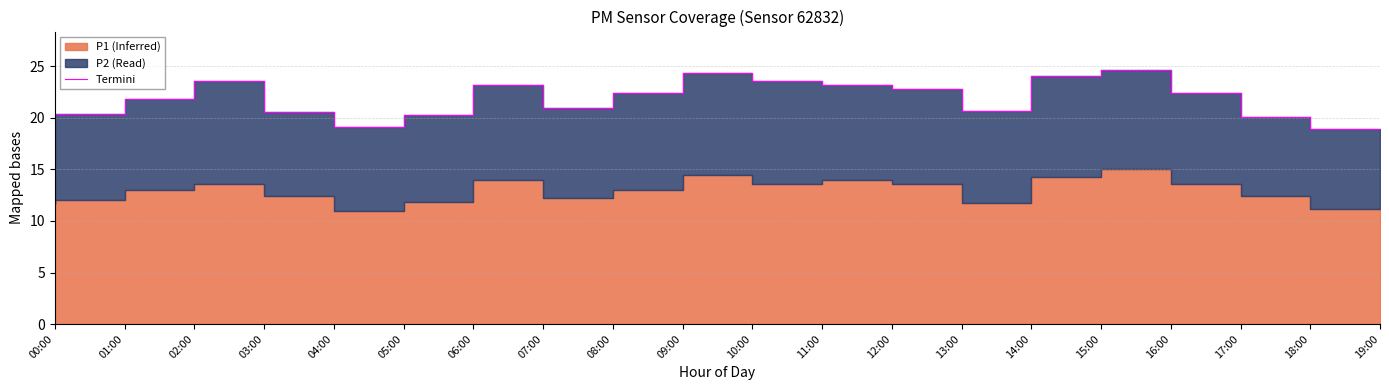

What is the smallest value displayed?

18.5